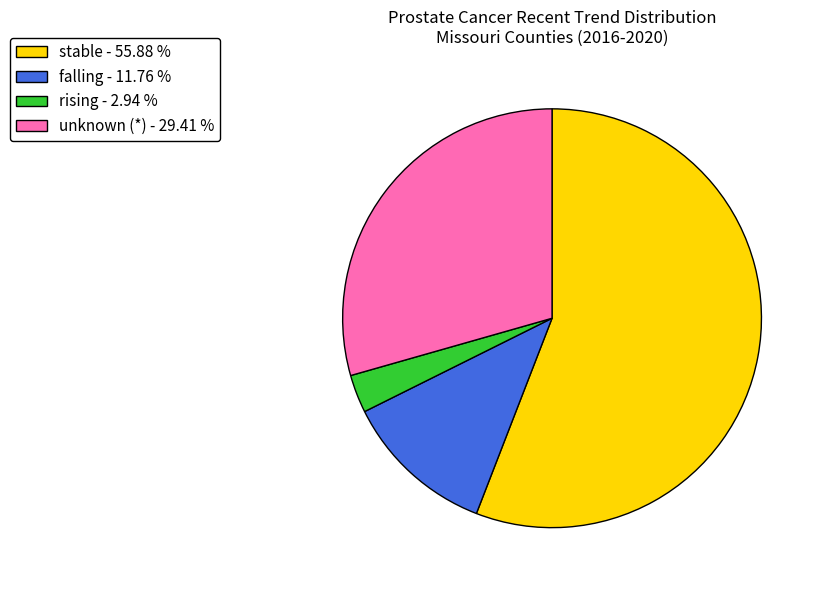

Is there any slice that represents more than half of the pie?

Yes